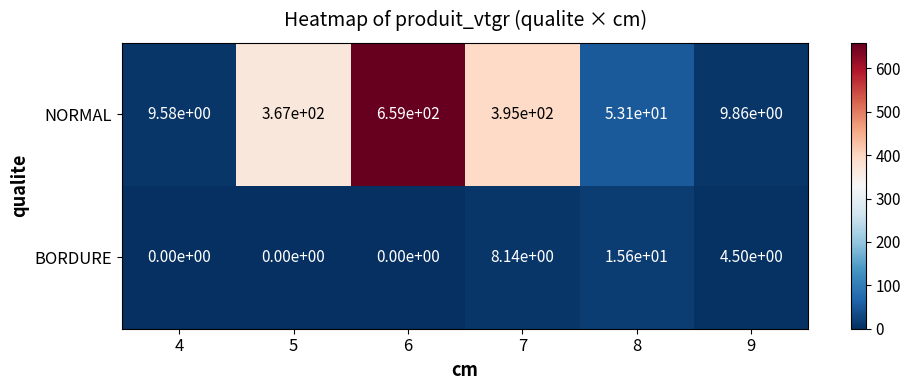

Is the value of BORDURE at 9 greater than the value of NORMAL at 8?

No